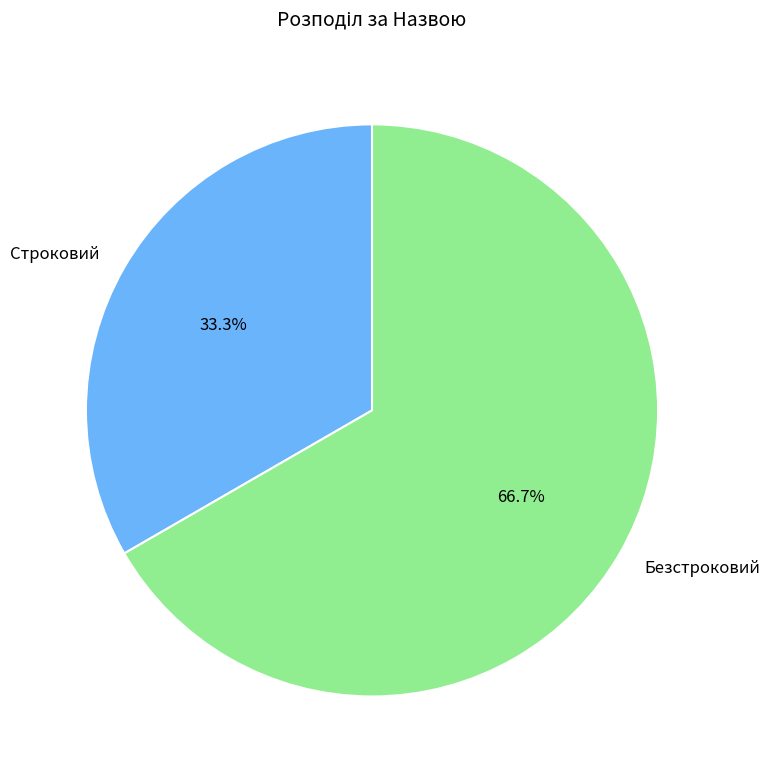

How much of the chart is everything except Безстроковий?

33.3%